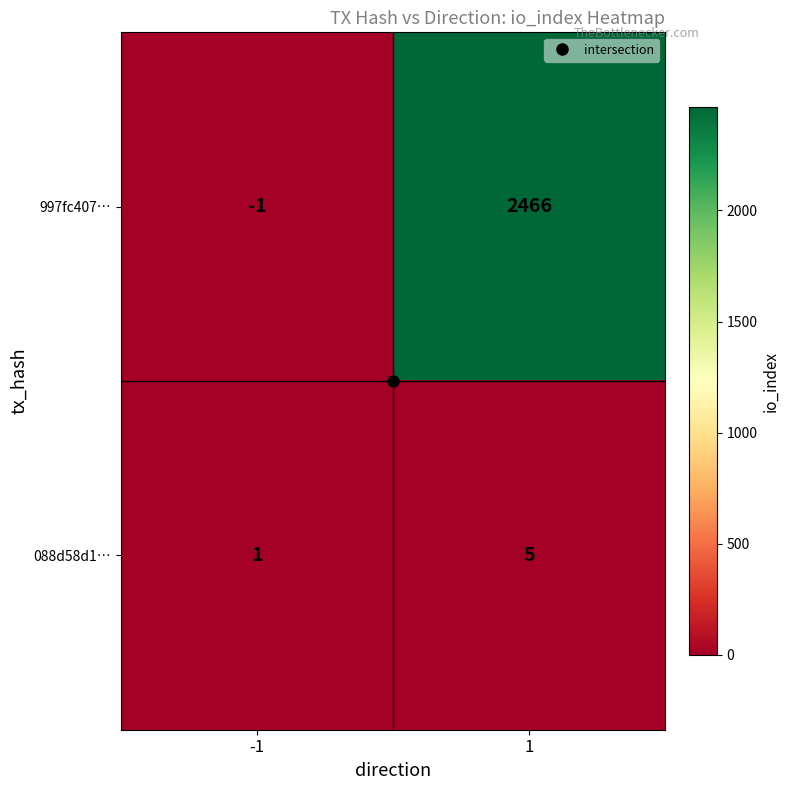

What value does the 997fc407… series have at 1?

2466